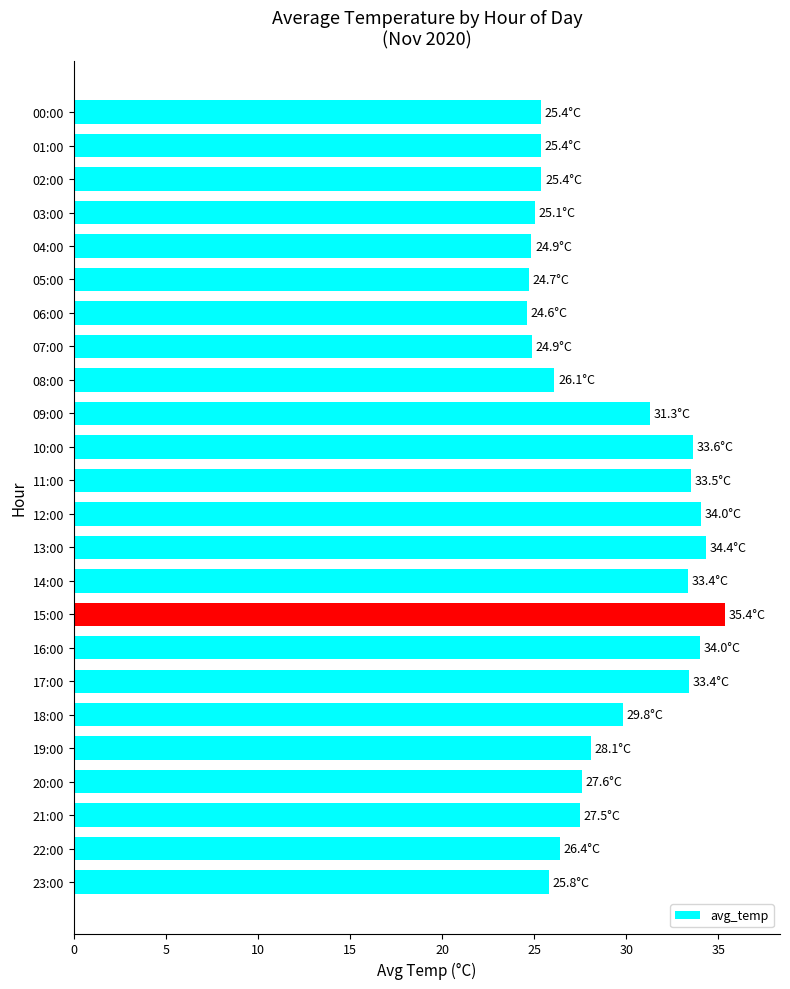

What is the minimum value shown in the chart?

24.6